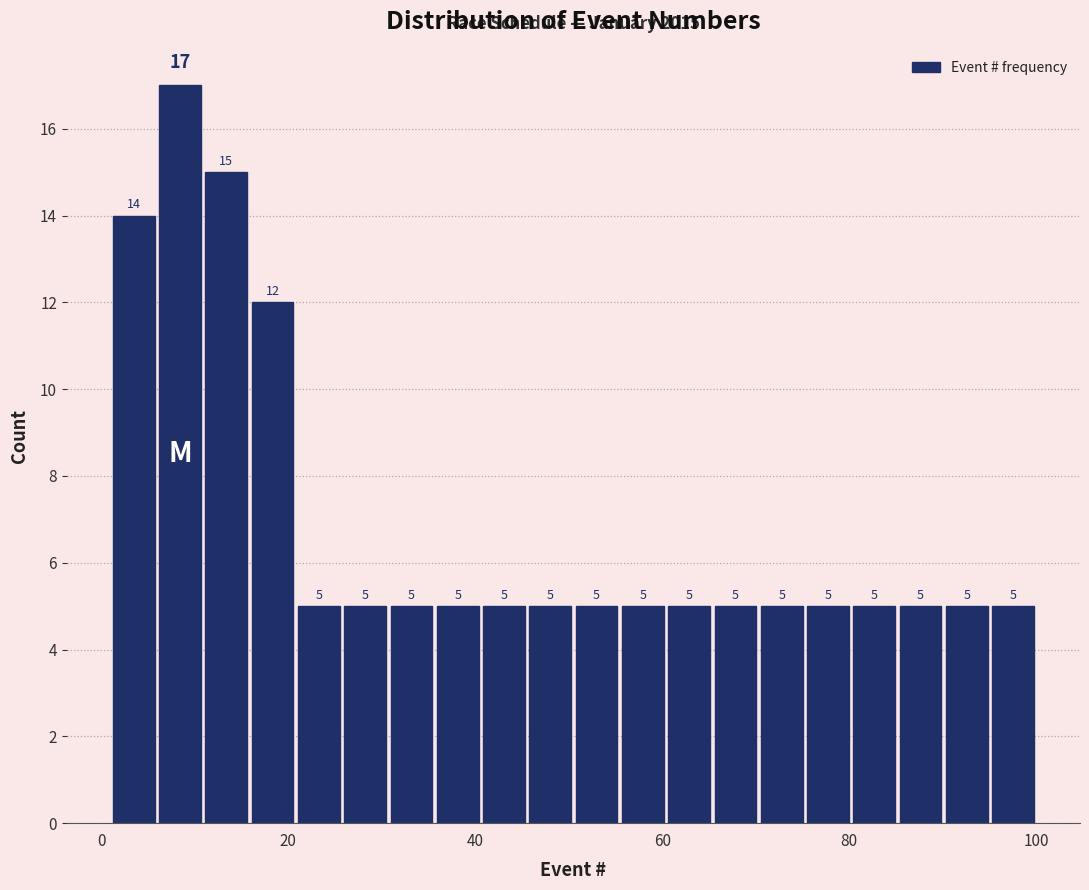

Read against the x-axis, roughly where is the centre of the tallest bar?

8